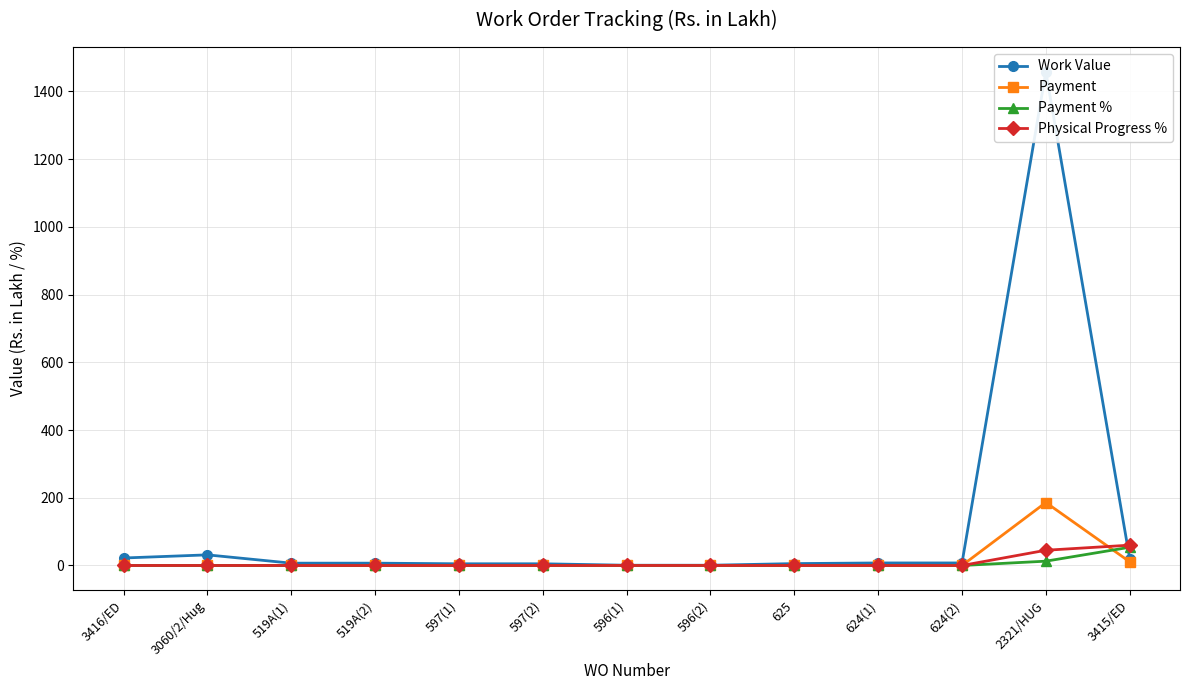

What is the difference between the Work Value values at 3416/ED and 597(2)?

17.1